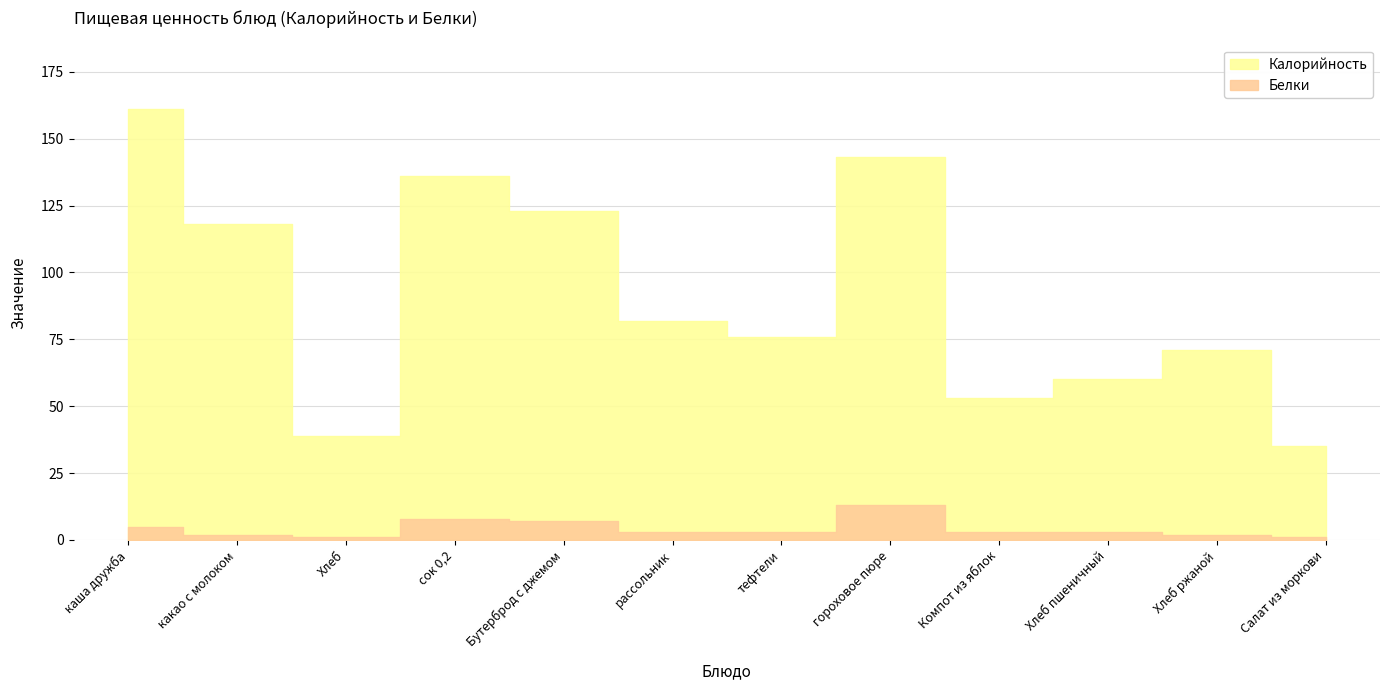

What is the sum of the Калорийность values at гороховое пюре and какао с молоком?

261